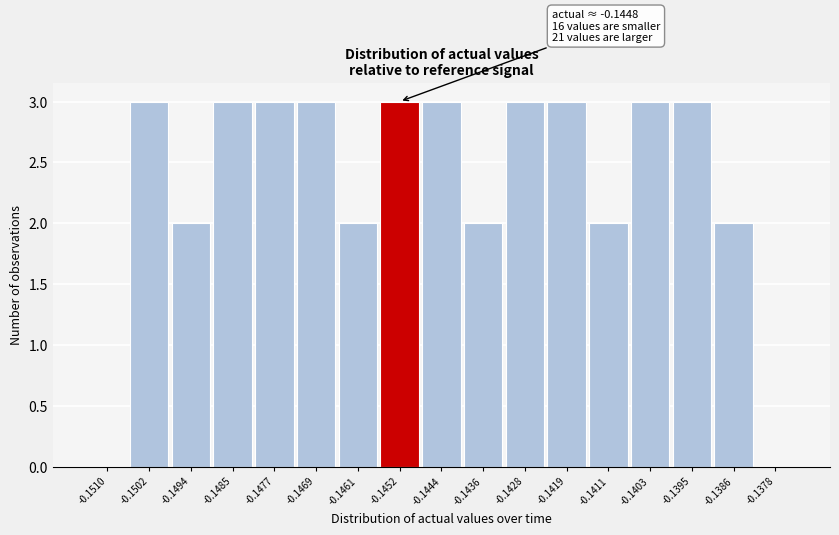

Reading left to right, list all the values displayed in this chart.

-0.1510=0	-0.1502=3	-0.1494=2	-0.1485=3	-0.1477=3	-0.1469=3	-0.1461=2	-0.1452=3	-0.1444=3	-0.1436=2	-0.1428=3	-0.1419=3	-0.1411=2	-0.1403=3	-0.1395=3	-0.1386=2	-0.1378=0